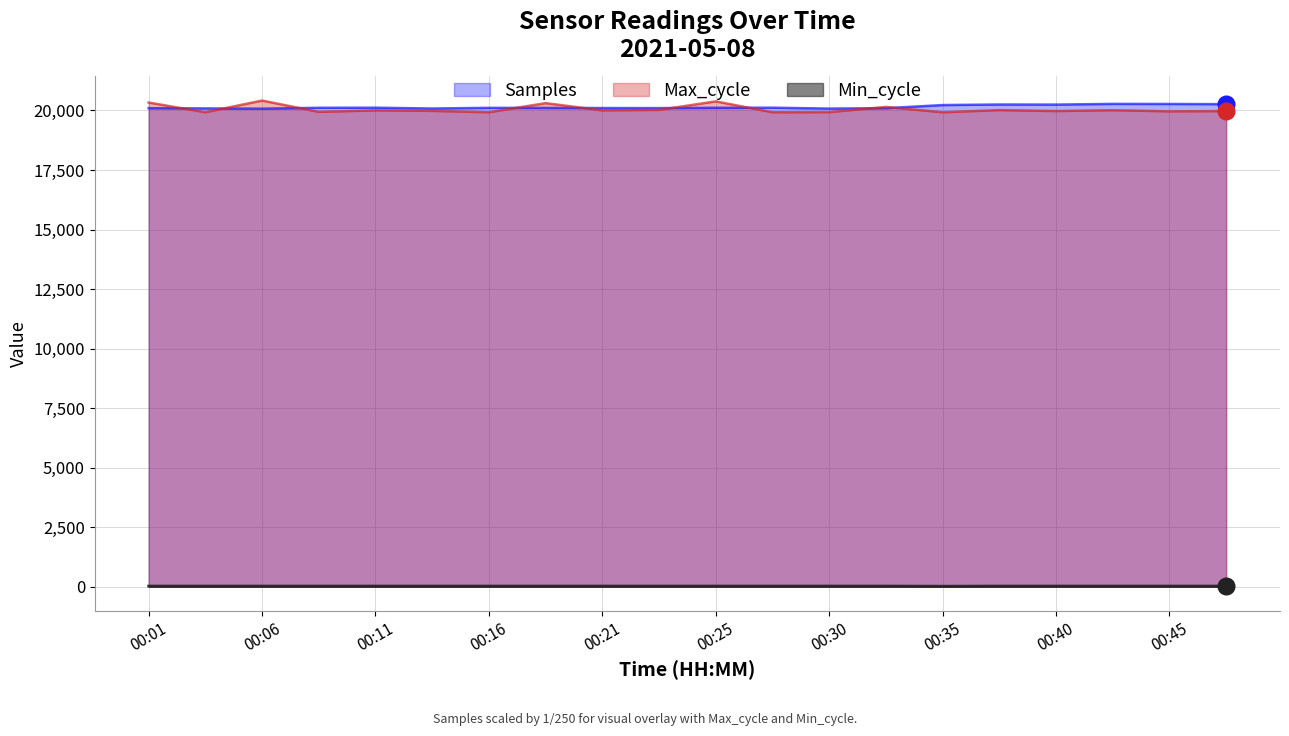

What is the value of the Max_cycle point at the 15th from the left?

19924.0